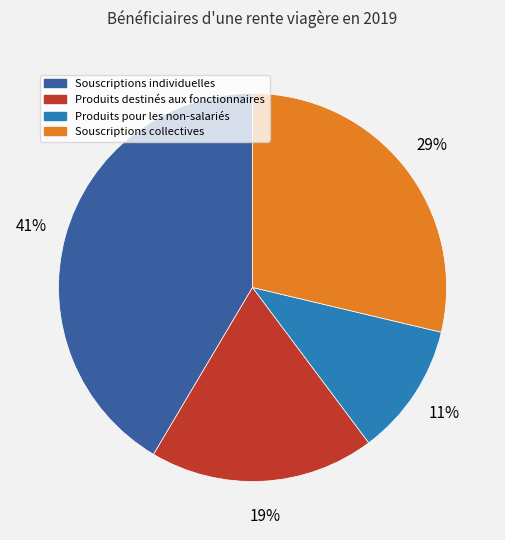

Combined, do Souscriptions individuelles and Produits destinés aux fonctionnaires account for over 50%?

Yes